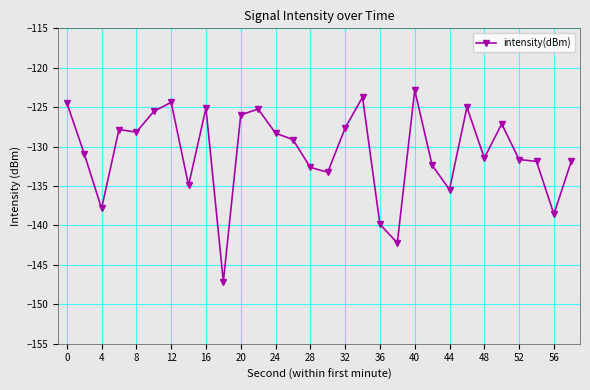

What is the difference between the second highest and minimum values?

23.4